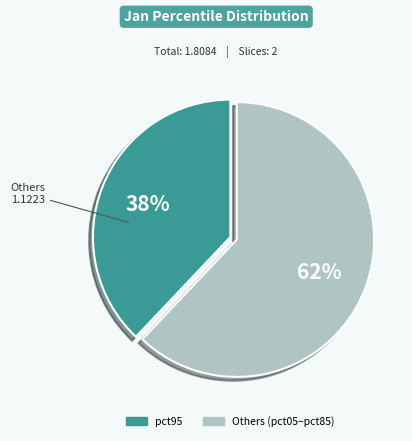

To the nearest percent, what is the average slice percentage?

50%